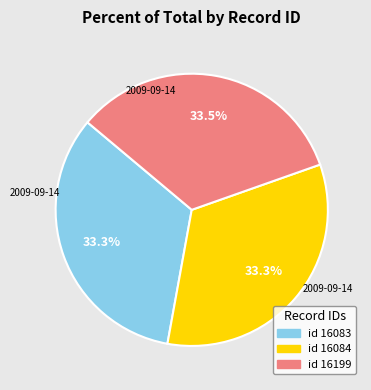

Is there a majority slice in this chart?

No